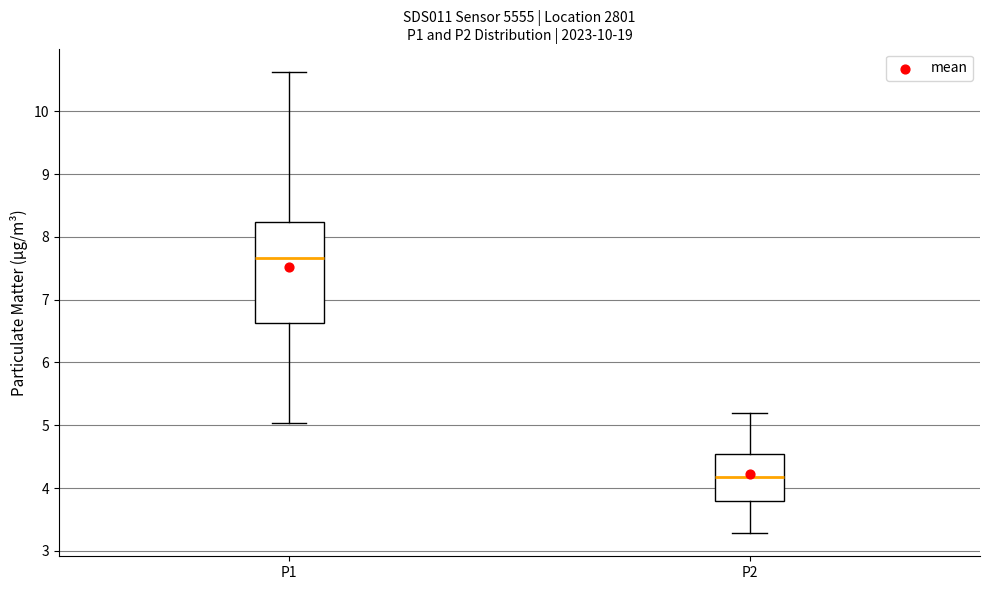

Reading left to right, transcribe this box plot: for each box, give where its median line is, the range the box spans, and where its two whiskers end, as read against the y-axis. The values are not printed on the chart, so give them approximately, as read against the axis.

P1: median 7.7, box 6.6 to 8.2, whiskers 5.0 to 10.6
P2: median 4.2, box 3.8 to 4.5, whiskers 3.3 to 5.2